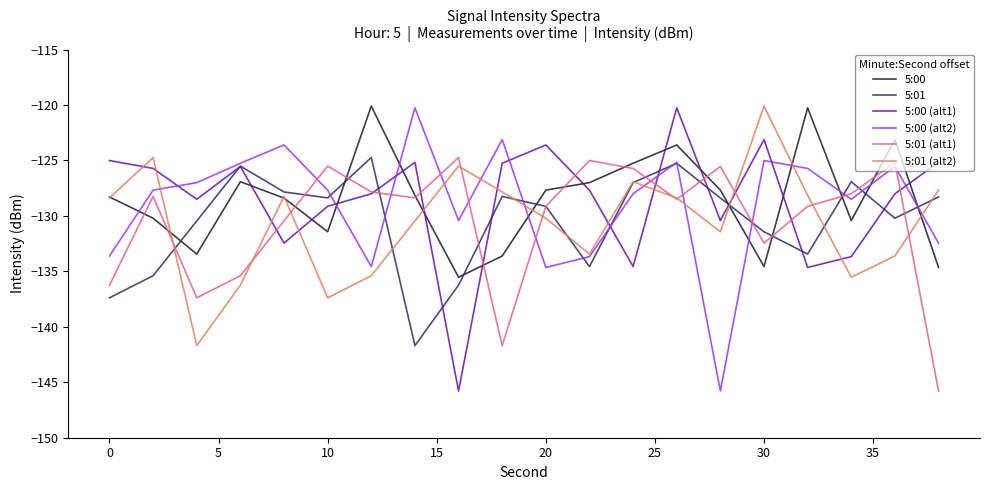

Which series ends up on top after the final intersection of 5:00 (alt2) and 5:00 (alt1)?

5:00 (alt1)